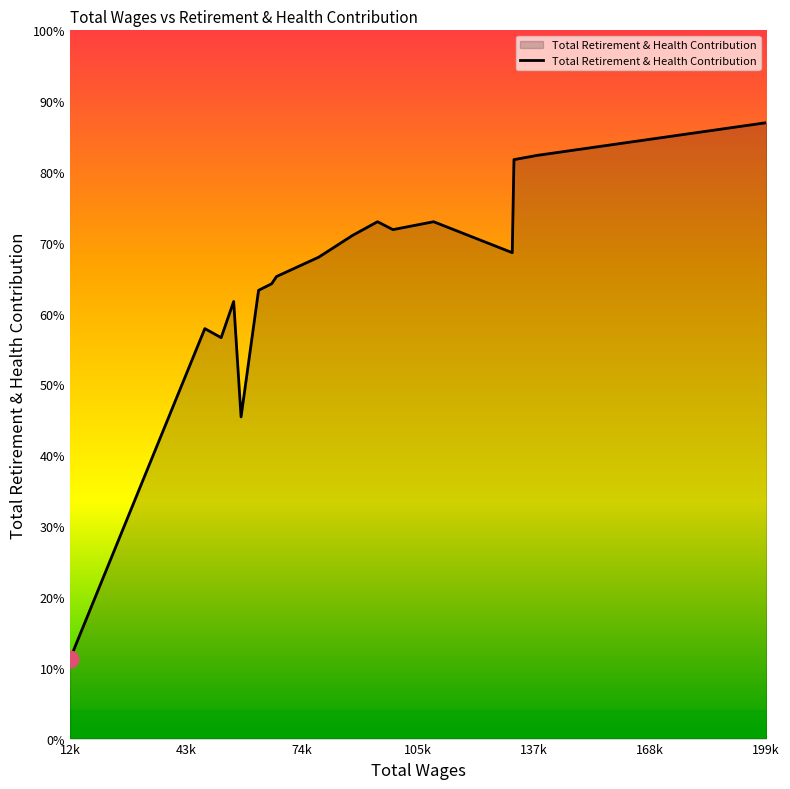

Does the chart display data point markers on the line(s)?

No